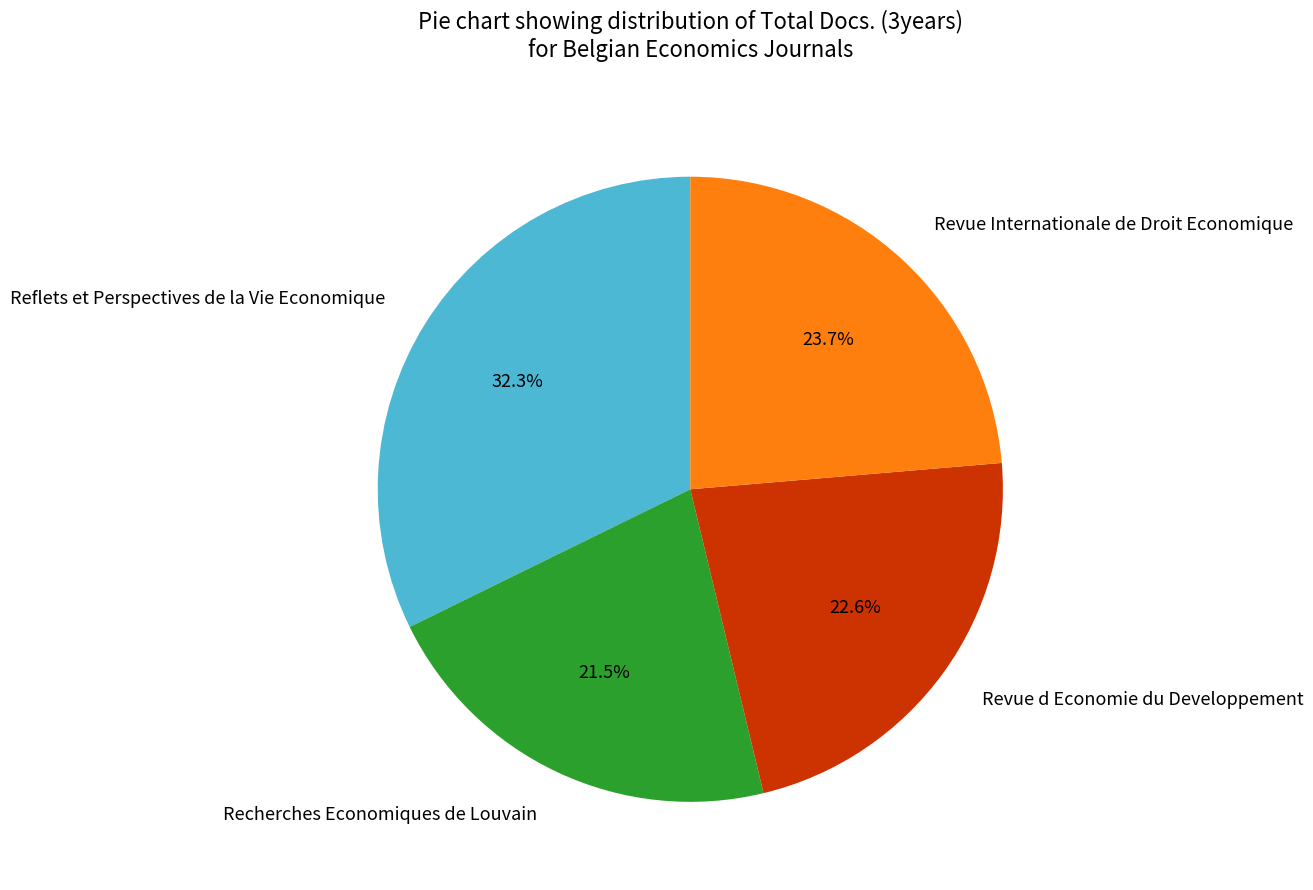

Which has a higher value, Revue Internationale de Droit Economique or Revue d Economie du Developpement?

Revue Internationale de Droit Economique